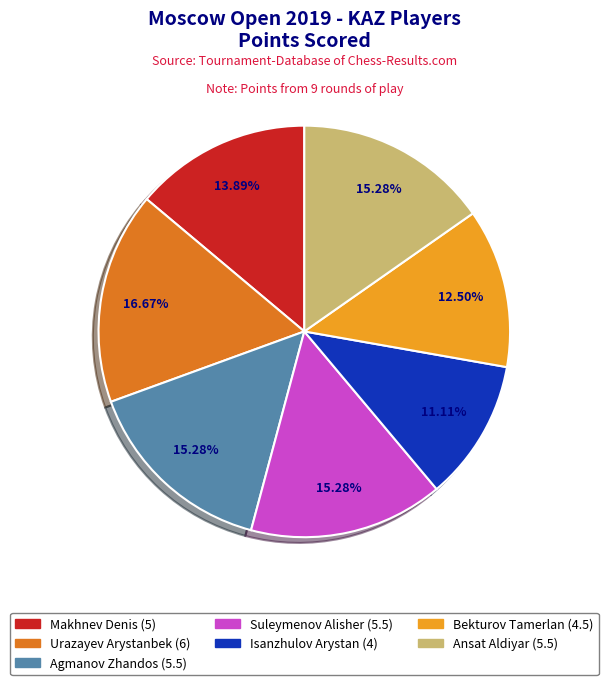

Which has a higher value, Makhnev Denis or Isanzhulov Arystan?

Makhnev Denis